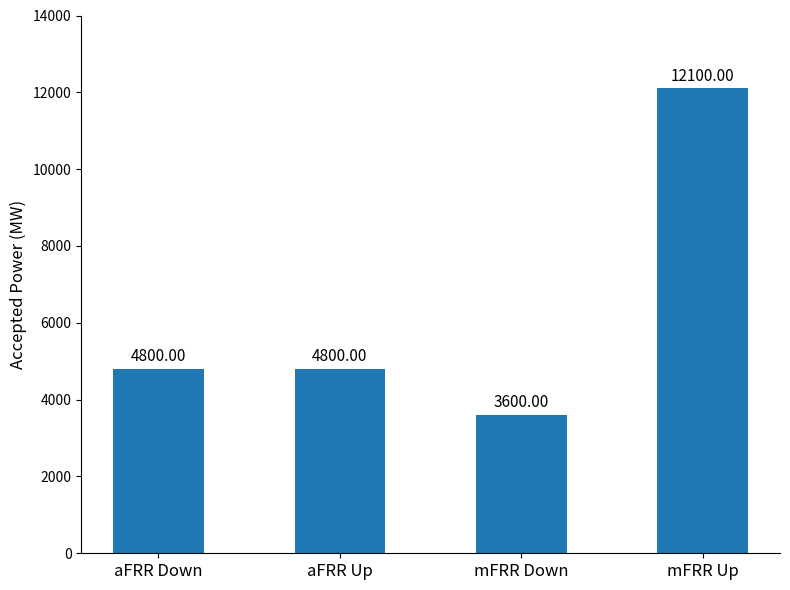

What is the difference between the values at mFRR Down and aFRR Up?

1200